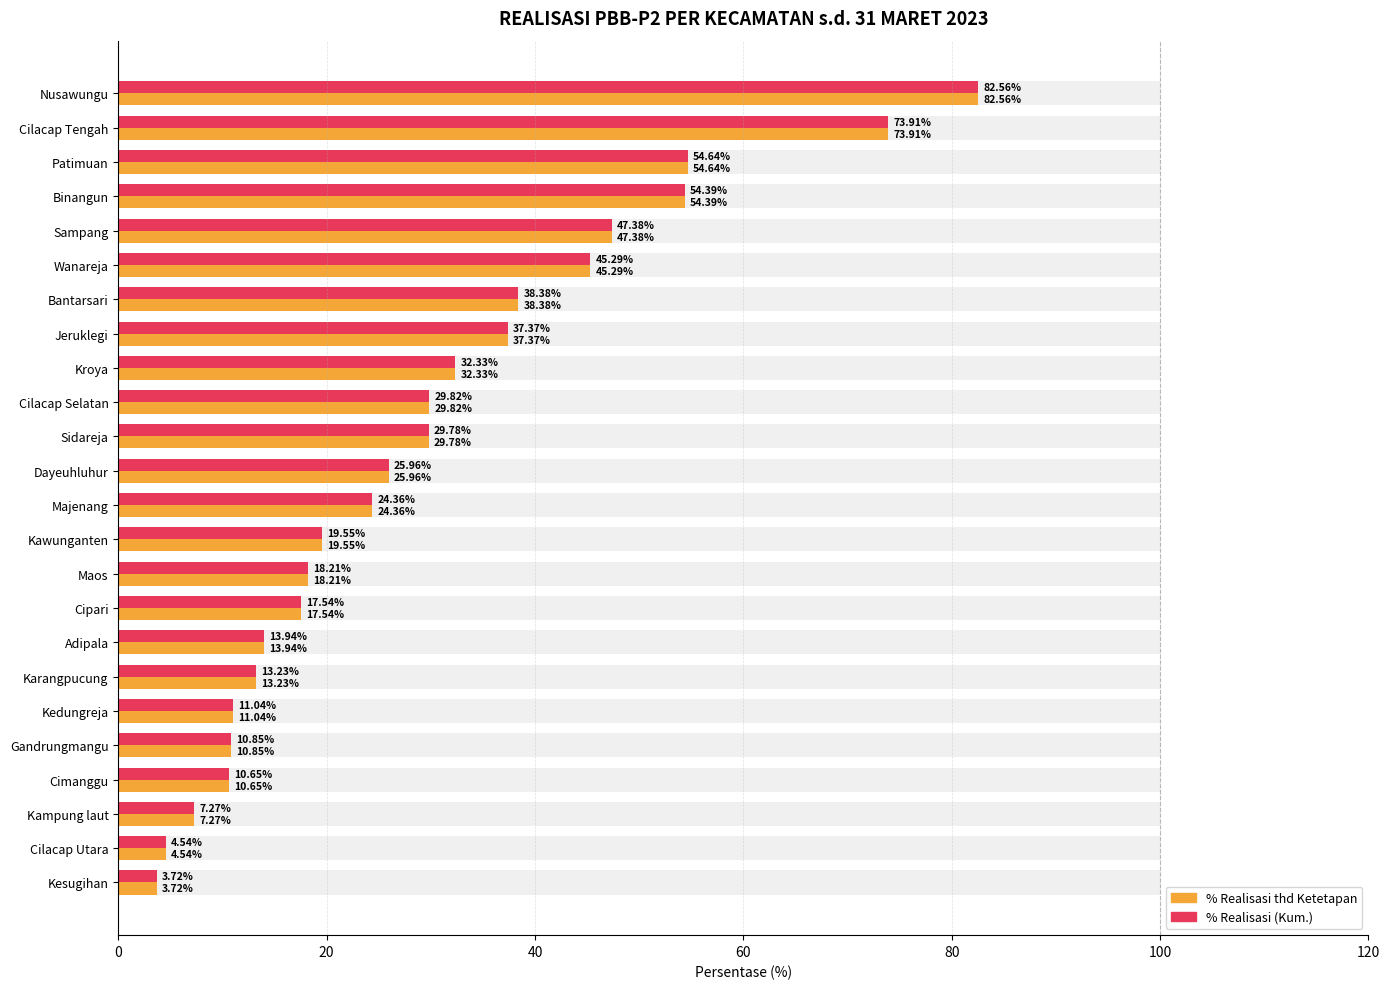

What is the sum of all % Realisasi values?

706.7